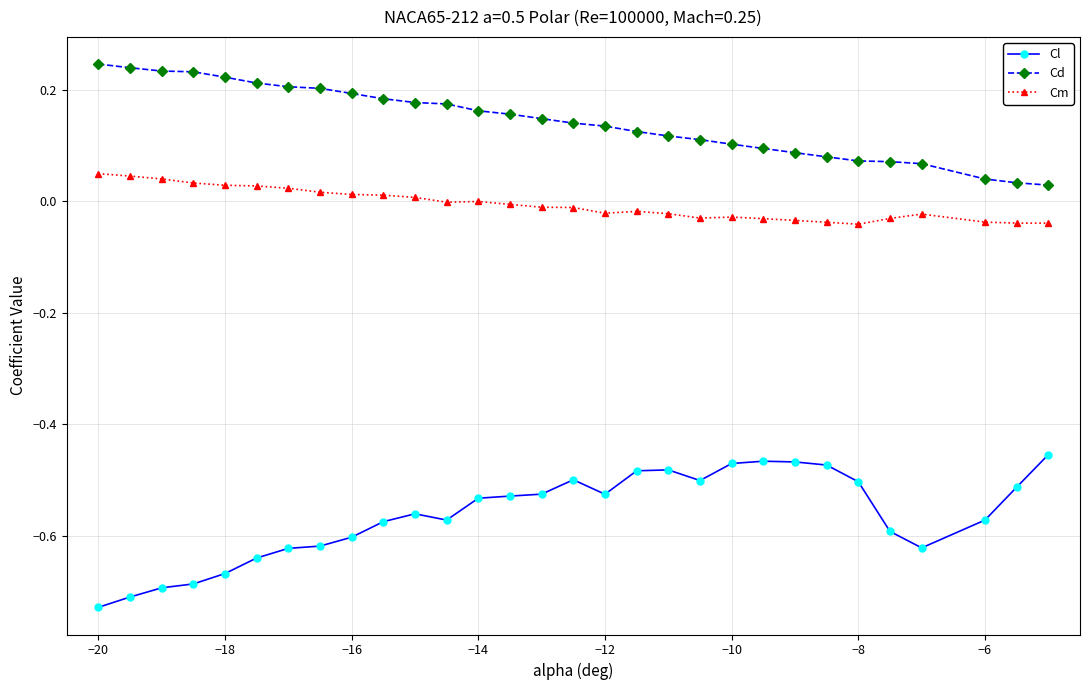

True or false: Cl has more than 0 points higher than both neighbors.

True